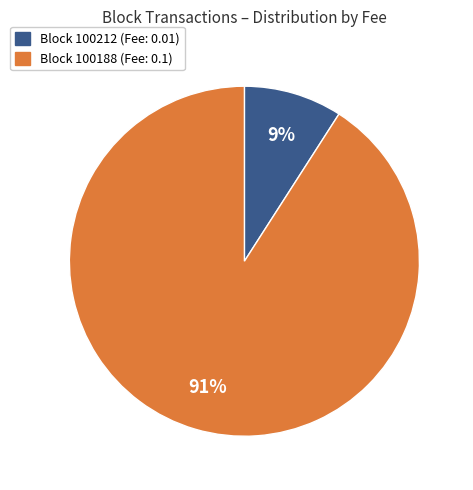

Is it true that Block 100212 (Fee: 0.01) is 1% of the pie?

False